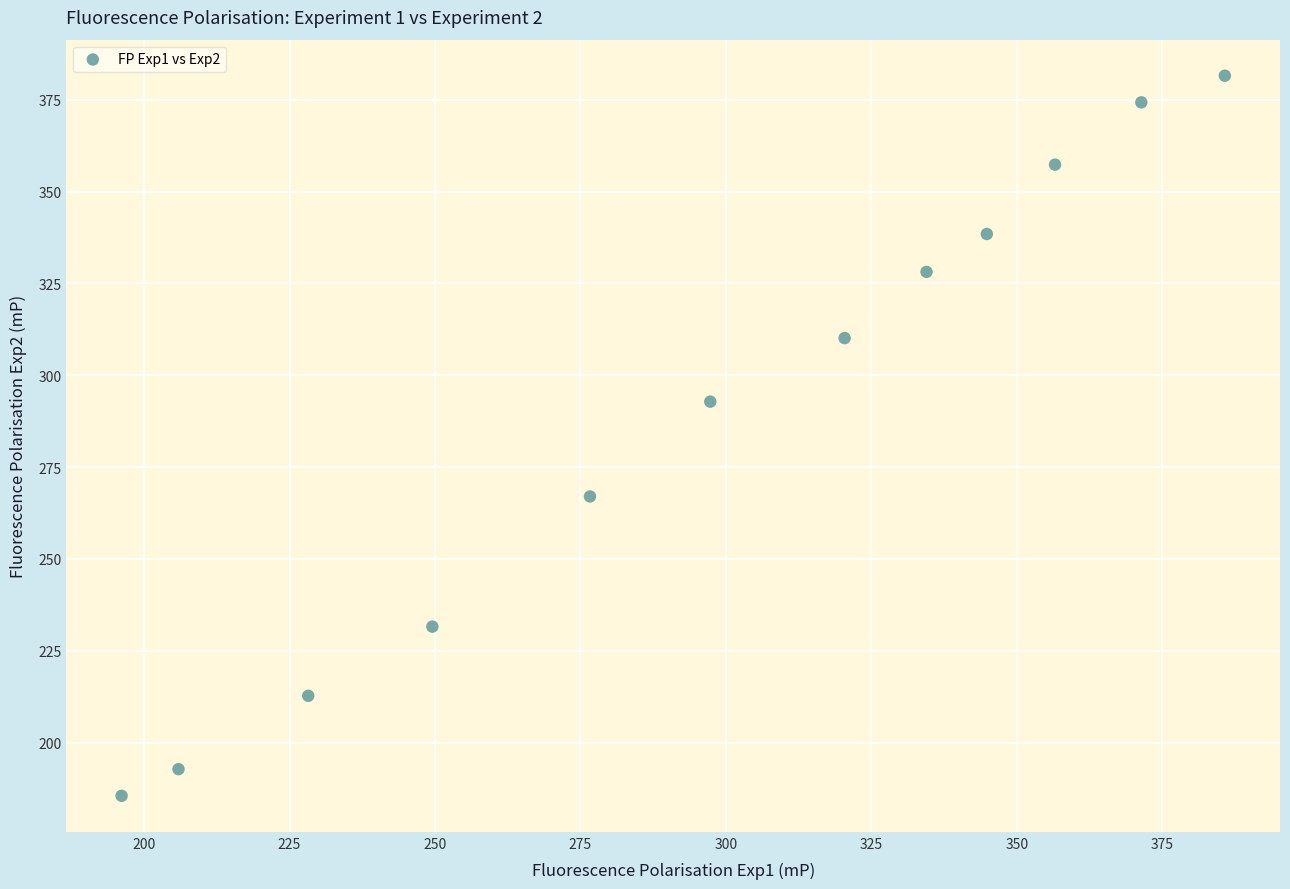

What is the average Y value?

289.4